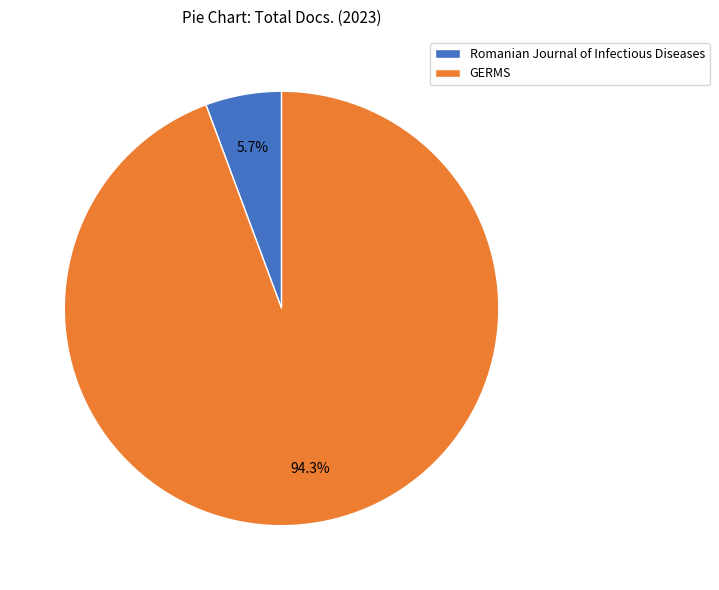

True or false: Romanian Journal of Infectious Diseases accounts for 1% of the total.

False